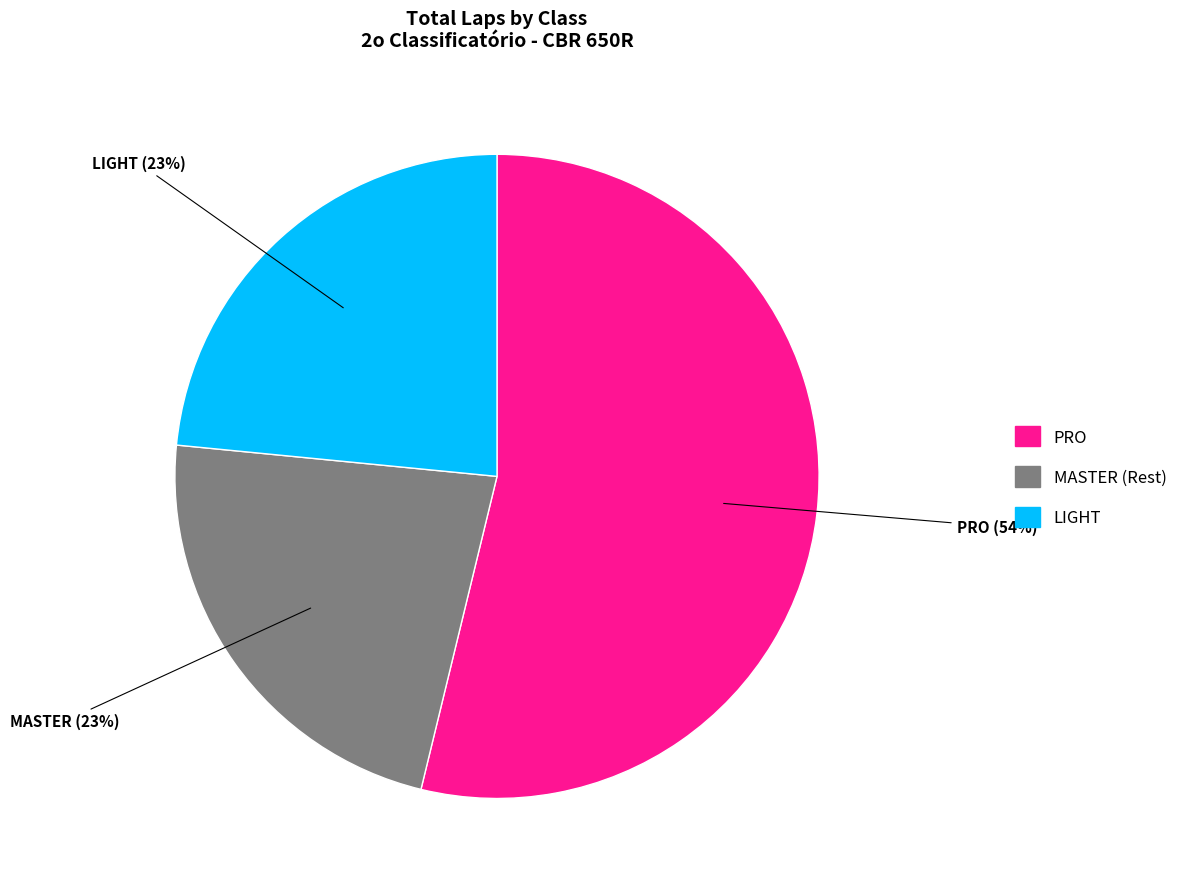

What is the largest slice in the pie chart?

PRO